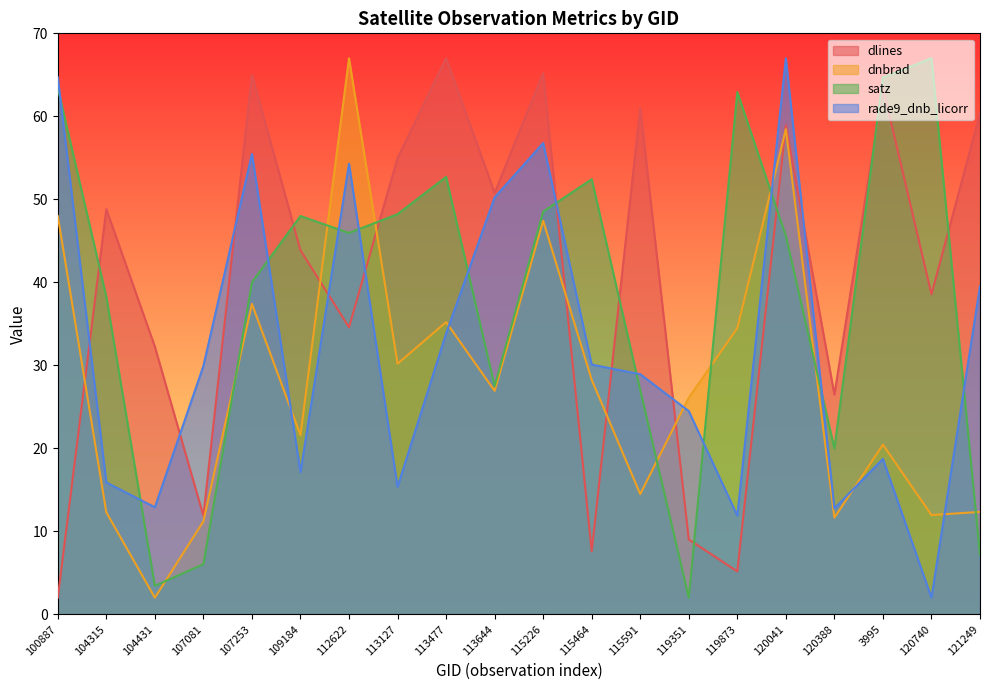

Which has a higher value, 119873 or 115591?

115591